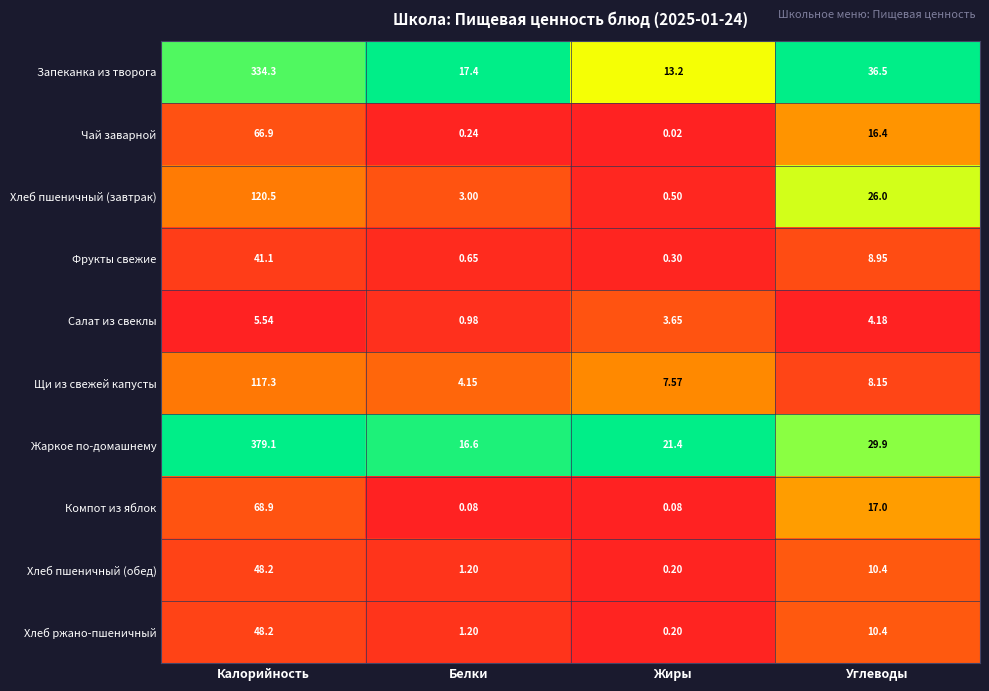

Which series has the largest total across all categories?

Жаркое по-домашнему